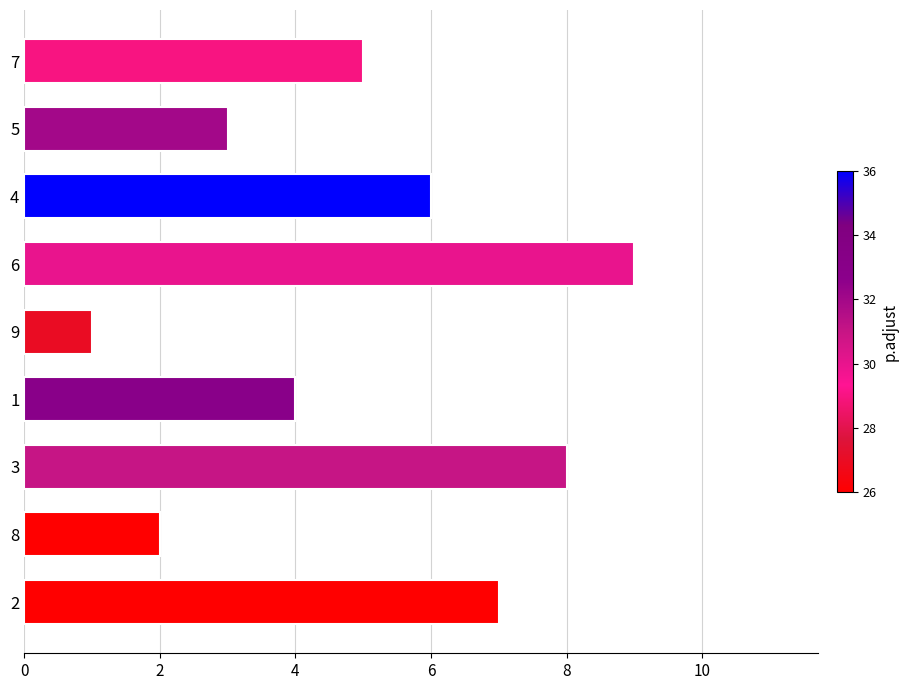

The chart shows a value of 2 at 7. True or false?

False